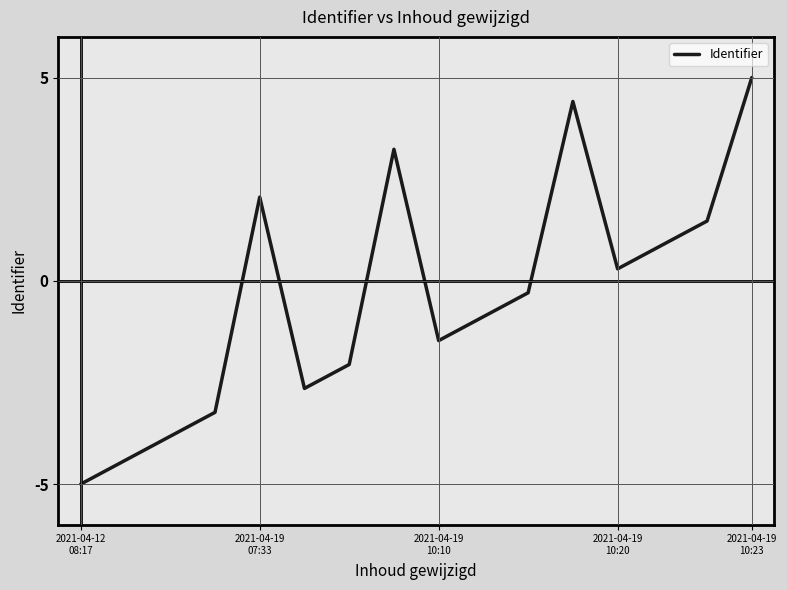

What is the smallest value displayed?

-5.0